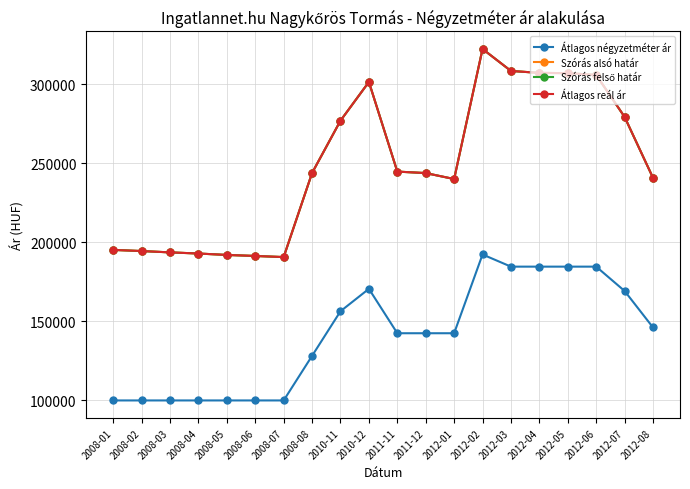

In Átlagos reál ár, how many points are lower than both neighbors (excluding endpoints)?

2